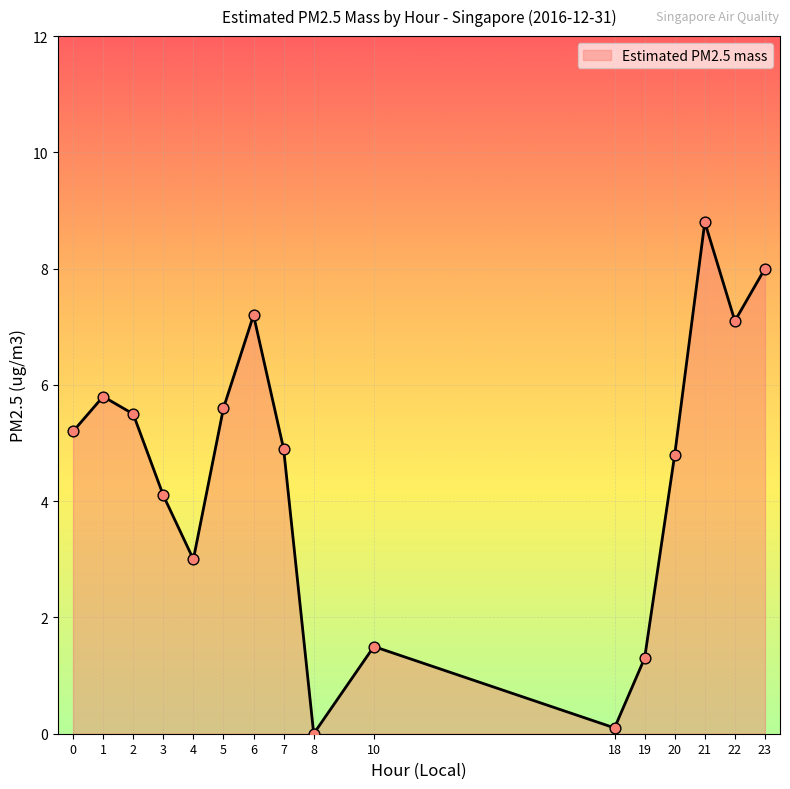

What is the ratio of the value at 4 to the value at 22?

0.4